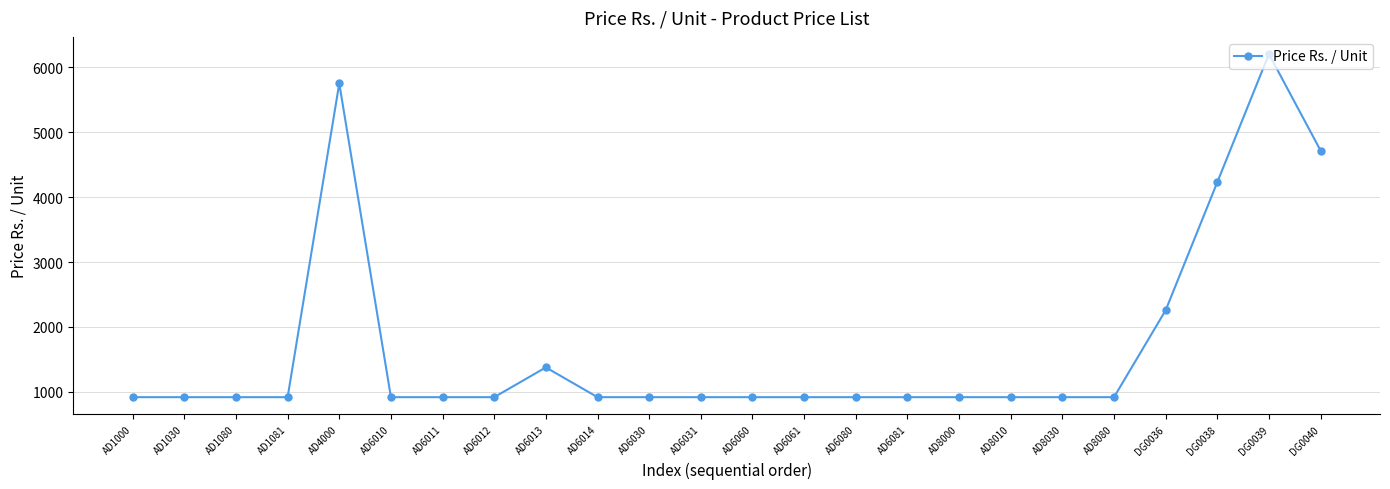

How many series are shown in this chart?

1